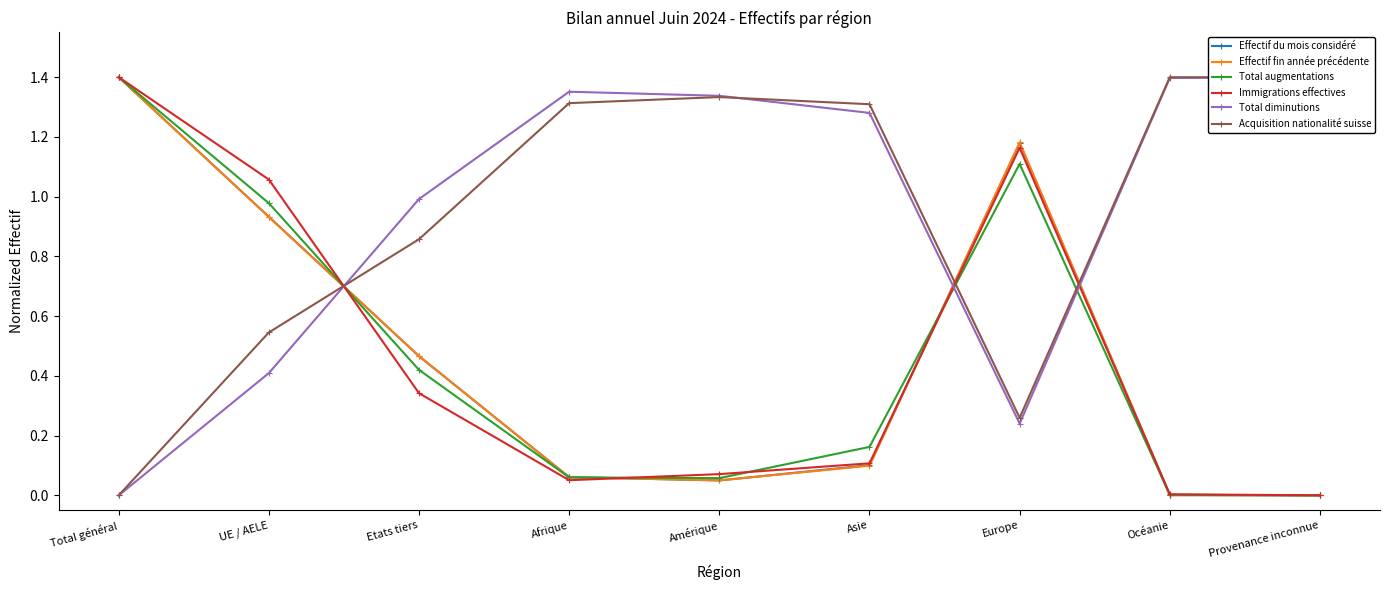

Does the chart have visible grid lines?

No